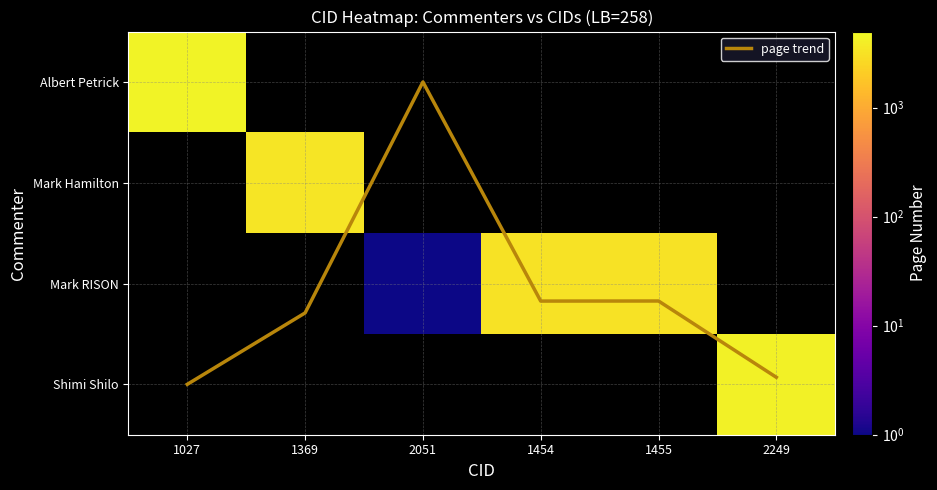

List the series in order of their peak value, highest first.

Albert Petrick, Mark Hamilton, Mark RISON, Shimi Shilo, page trend